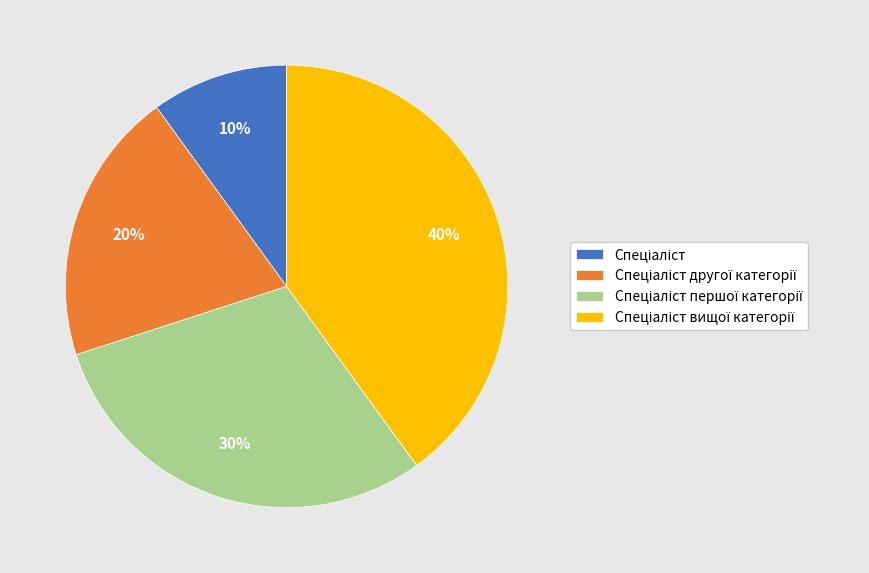

Does any single category account for the majority?

No